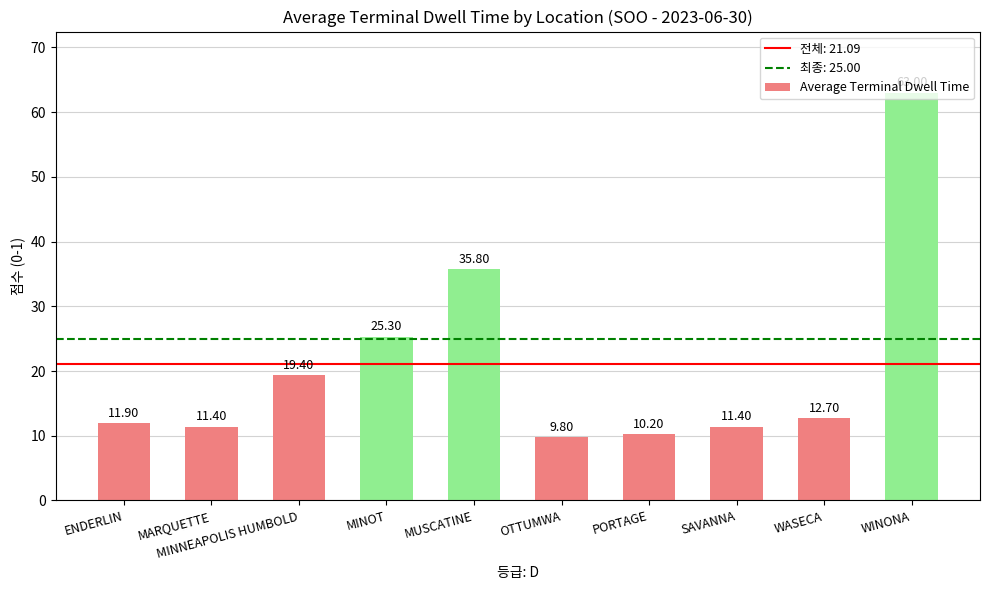

Which has a higher value, OTTUMWA or PORTAGE?

PORTAGE